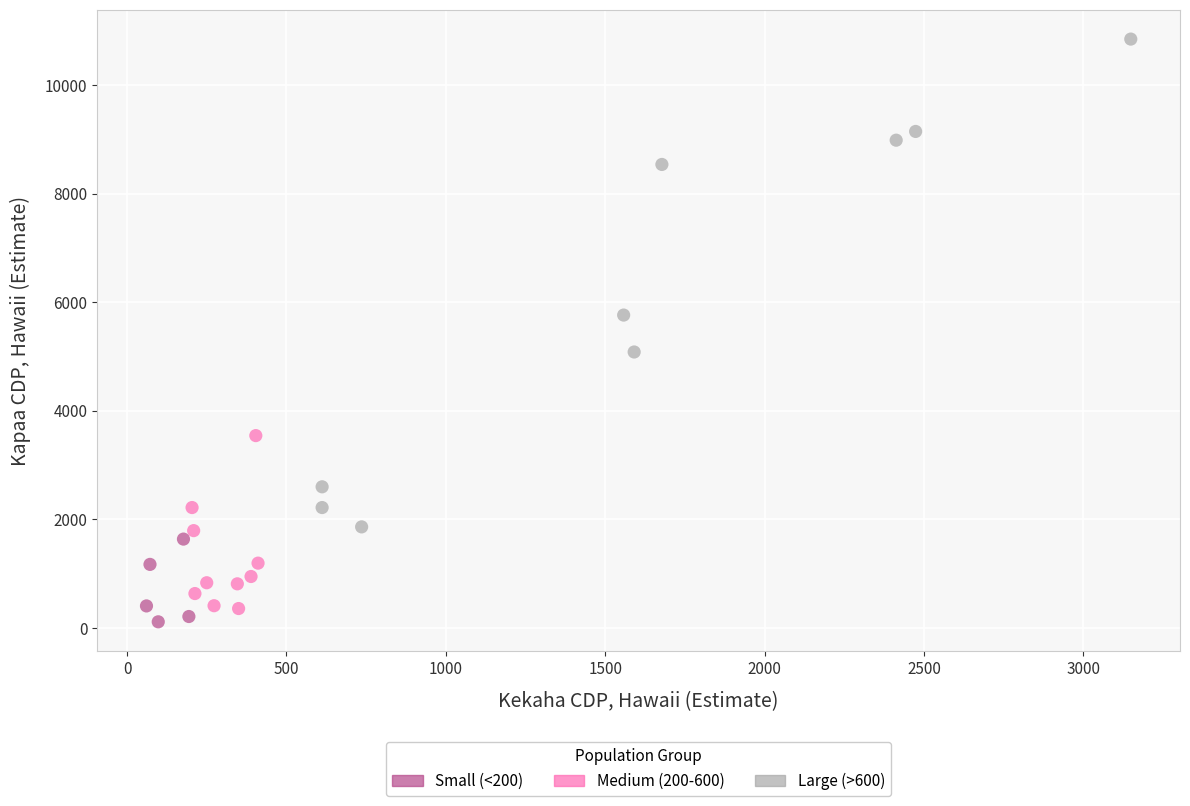

Which series has the widest spread of Y values?

Large (>600)